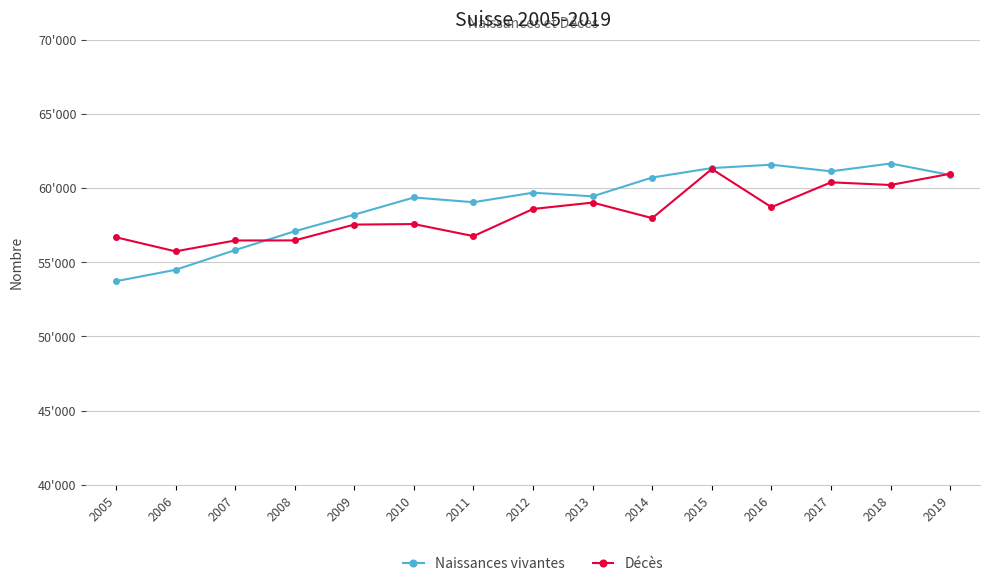

Rank the series by their average value, from lowest to highest.

Décès, Naissances vivantes